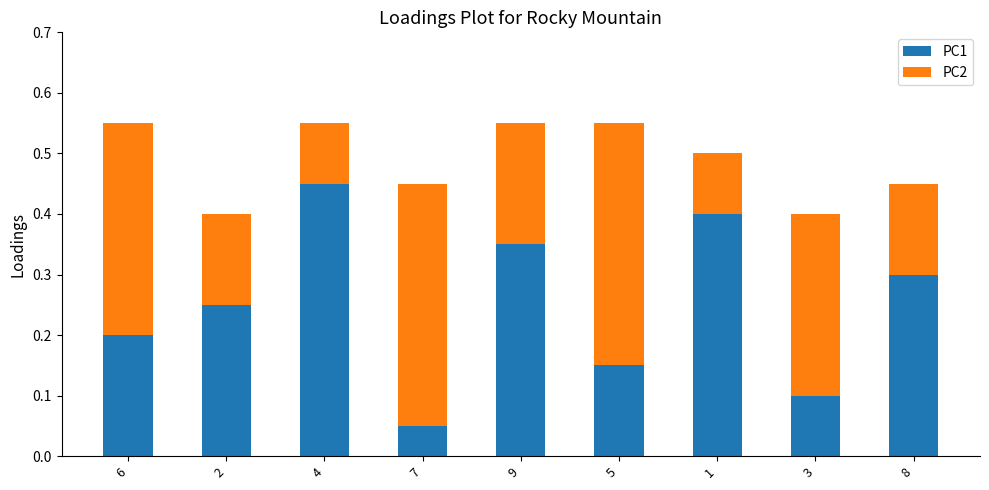

True or false: PC1 has a value of 0.6 at 9.

False